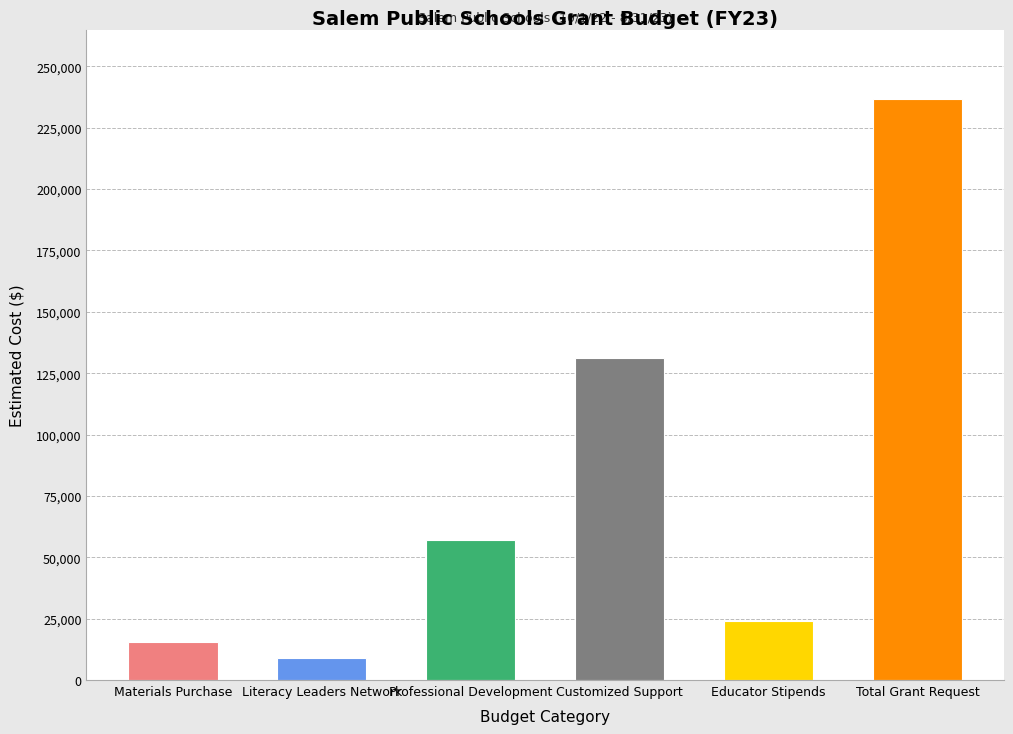

True or false: the data shows 236580 at Total Grant Request.

True